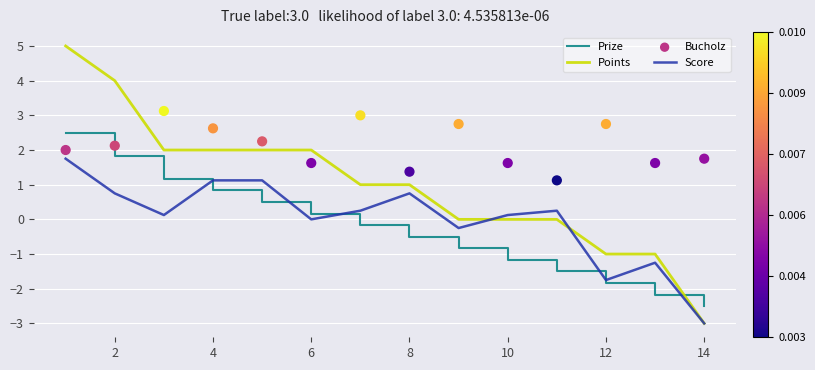

Which series reaches the maximum Y coordinate?

Points